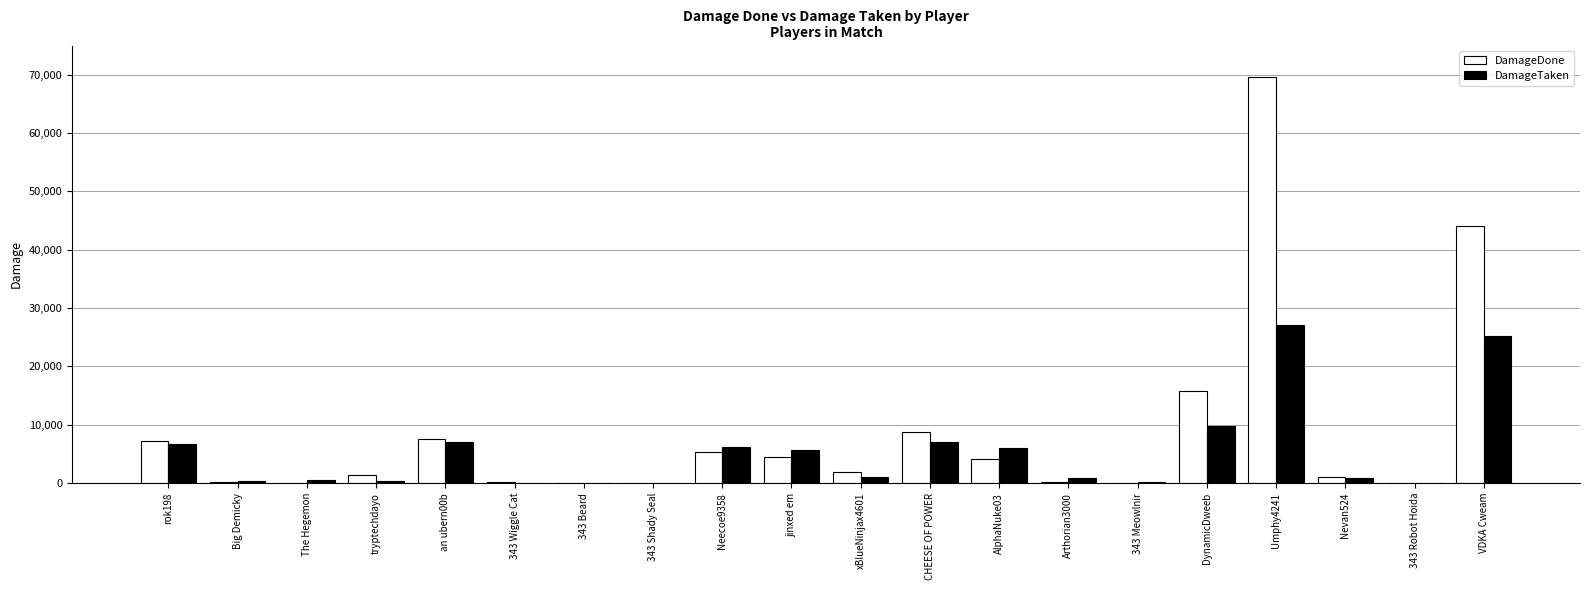

What is the maximum value for DamageDone?

69575